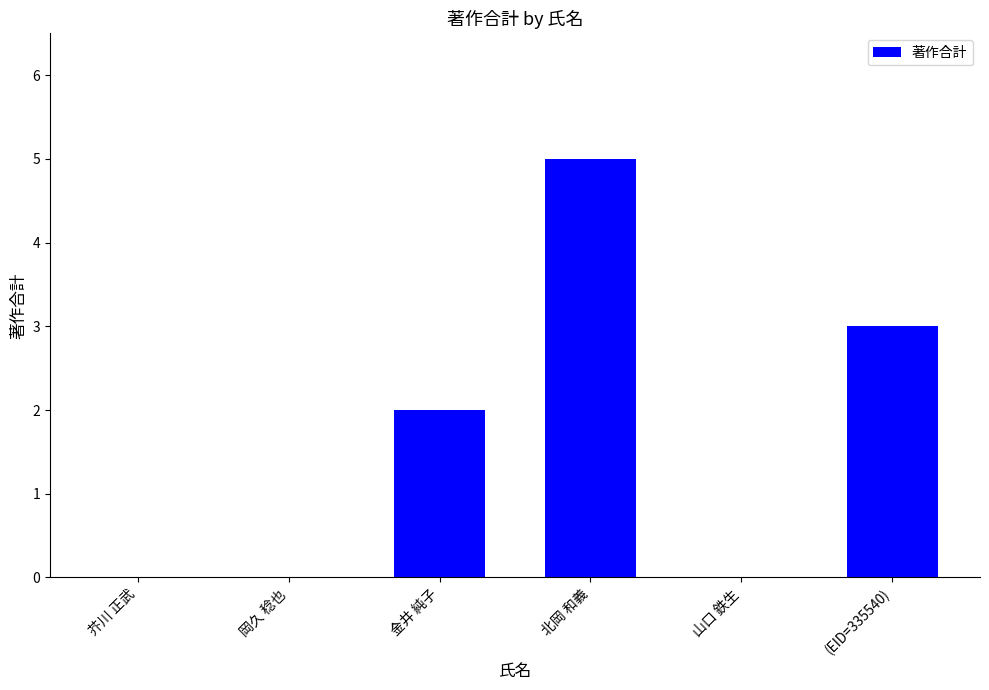

What is the sum of all values?

10